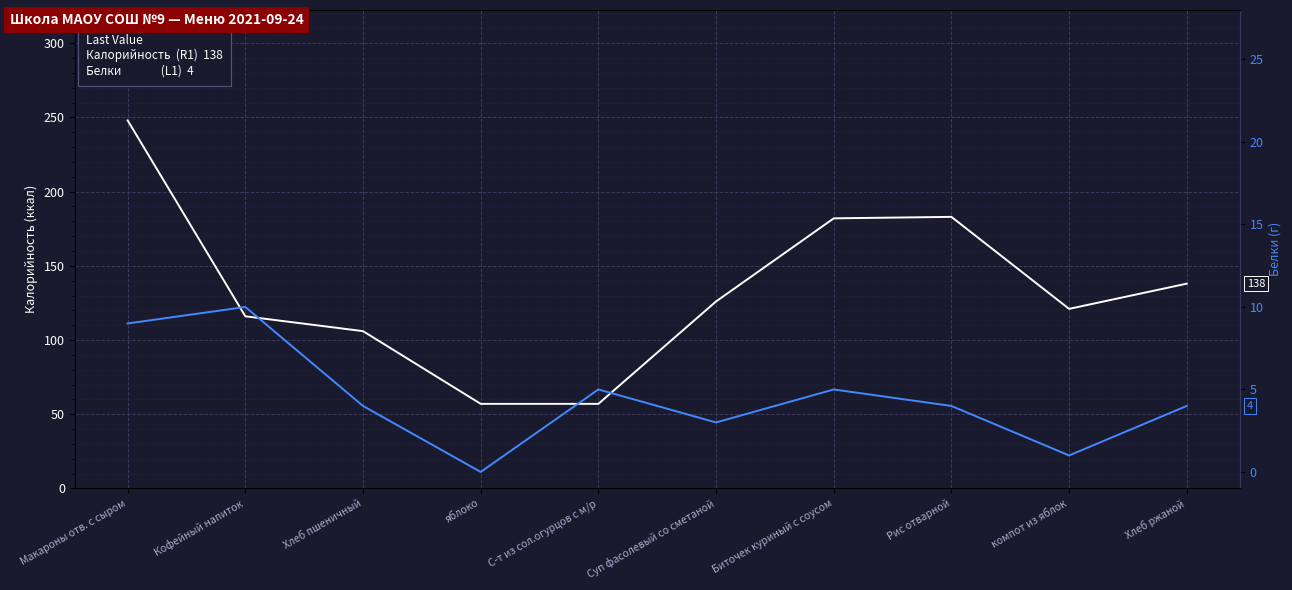

What are all the series names shown in the legend?

Калорийность (R1), Белки (L1)